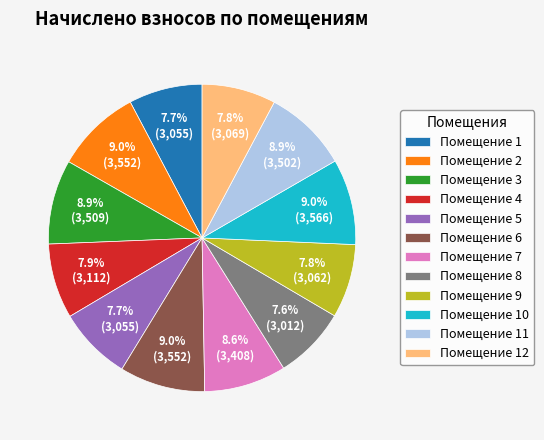

Approximately how many times larger is the value at Помещение 7 compared to Помещение 8?

1.1